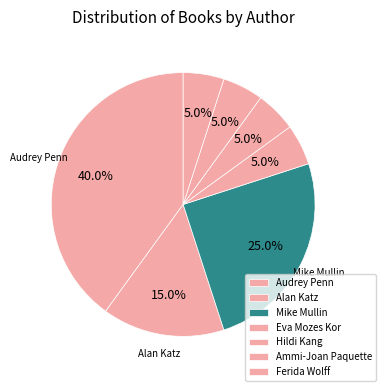

Count the number of slices in the pie.

7